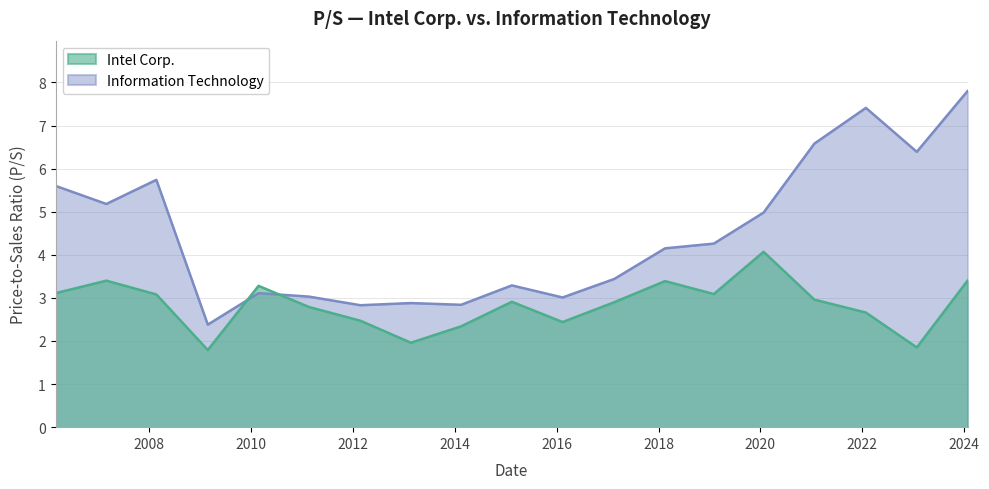

Which has a higher value, 2011-02-18 or 2020-01-24?

2020-01-24